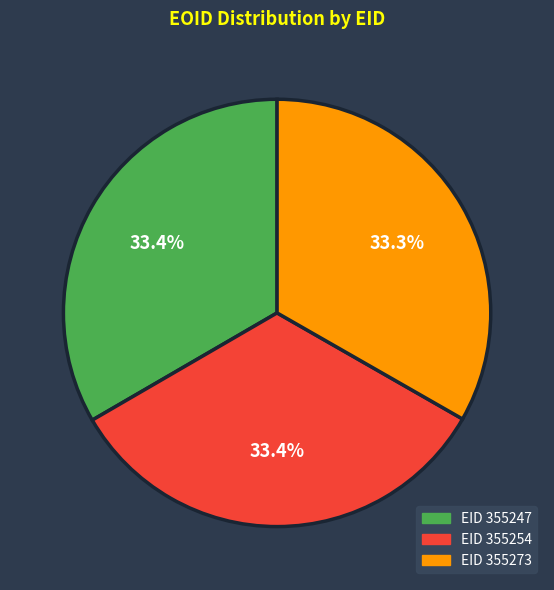

Does any single category account for the majority?

No